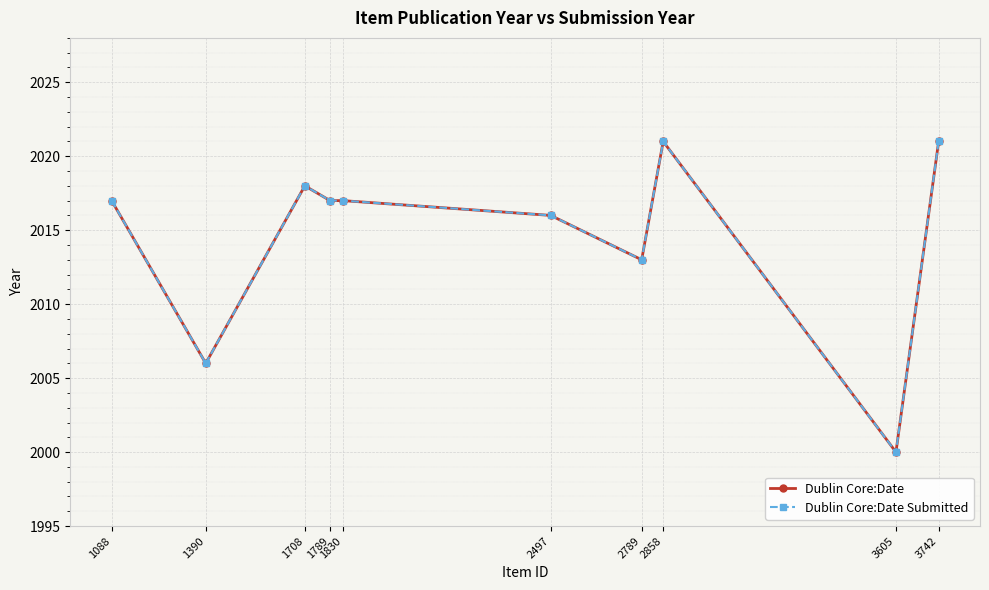

Does the chart have visible grid lines?

Yes